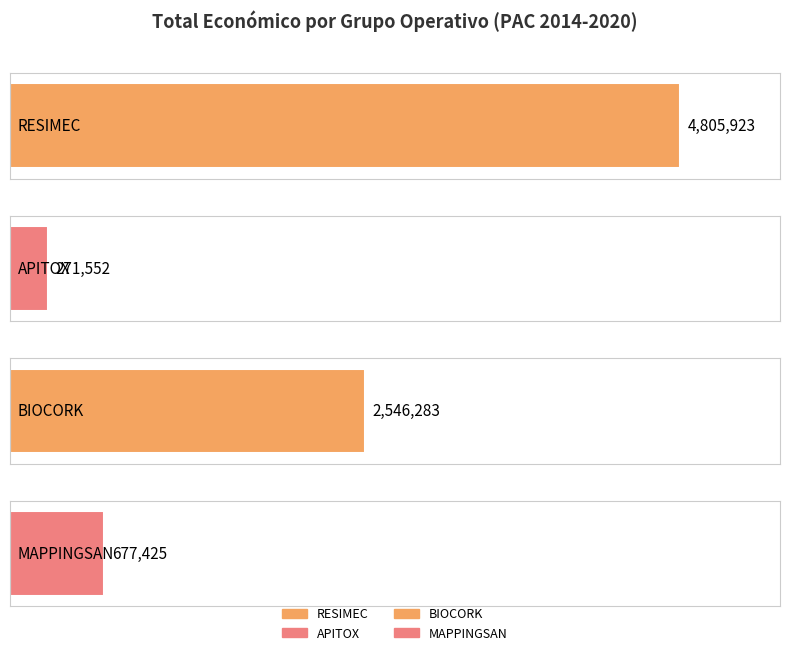

Read the value at MAPPINGSAN, to the nearest 100.

677400